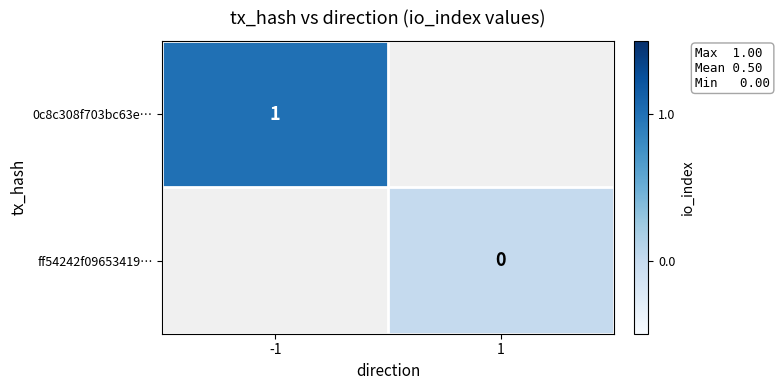

Is it true that 0c8c308f703bc63e… equals 1 at -1?

True